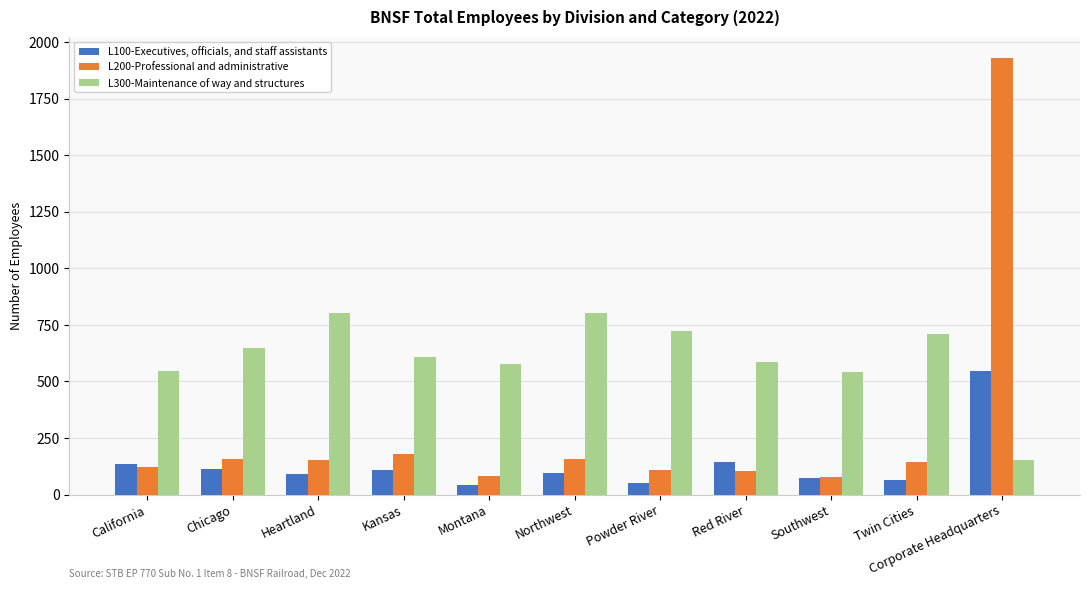

What is the minimum value shown in the chart?

42